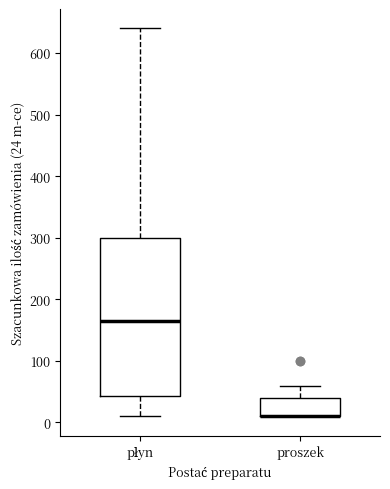

Comparing the boxes themselves (not the whiskers), which one is the tallest?

płyn